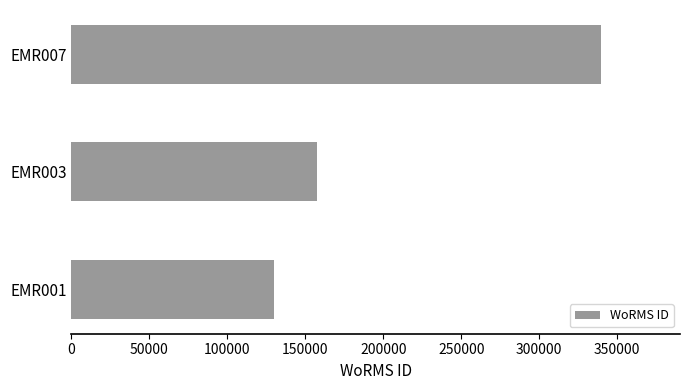

At which label is the value closest to 234607?

EMR003